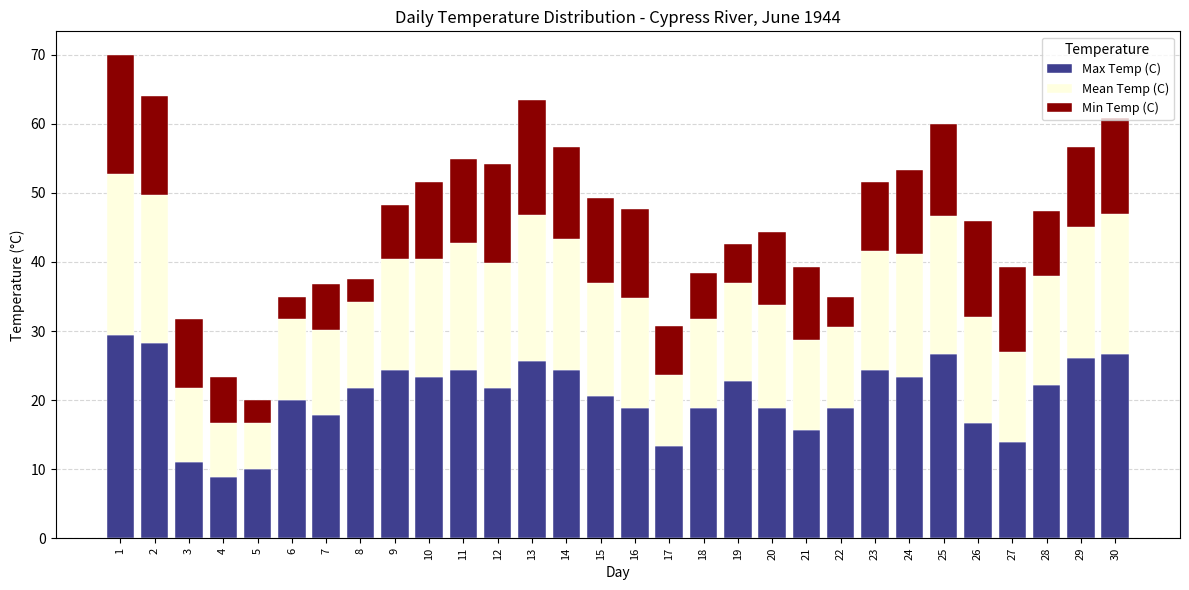

What are all the series names shown in the legend?

Max Temp (C), Mean Temp (C), Min Temp (C)